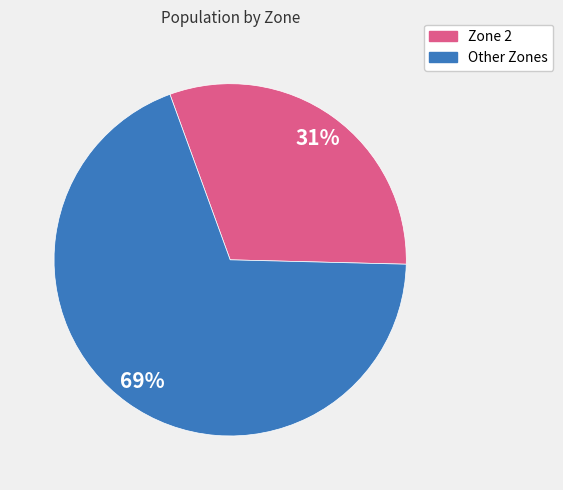

To the nearest percent, what is the difference between the largest and smallest slice percentages?

38%